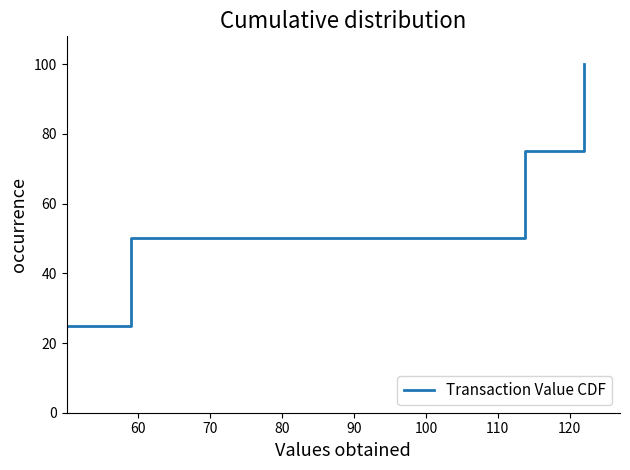

True or false: the data has more than 2 interior local peaks.

False